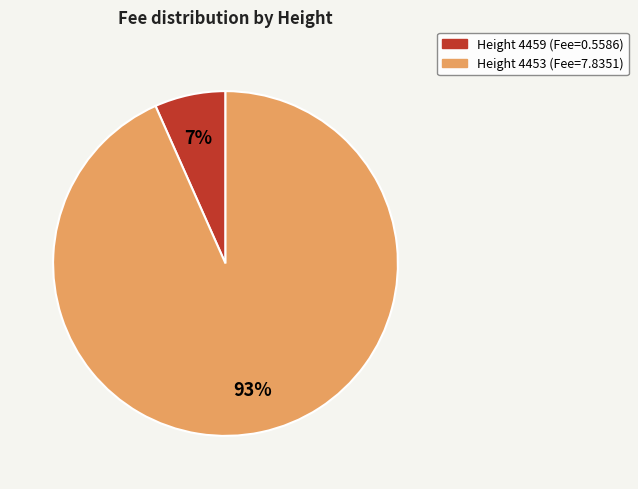

To the nearest percent, what is the average slice percentage?

50%